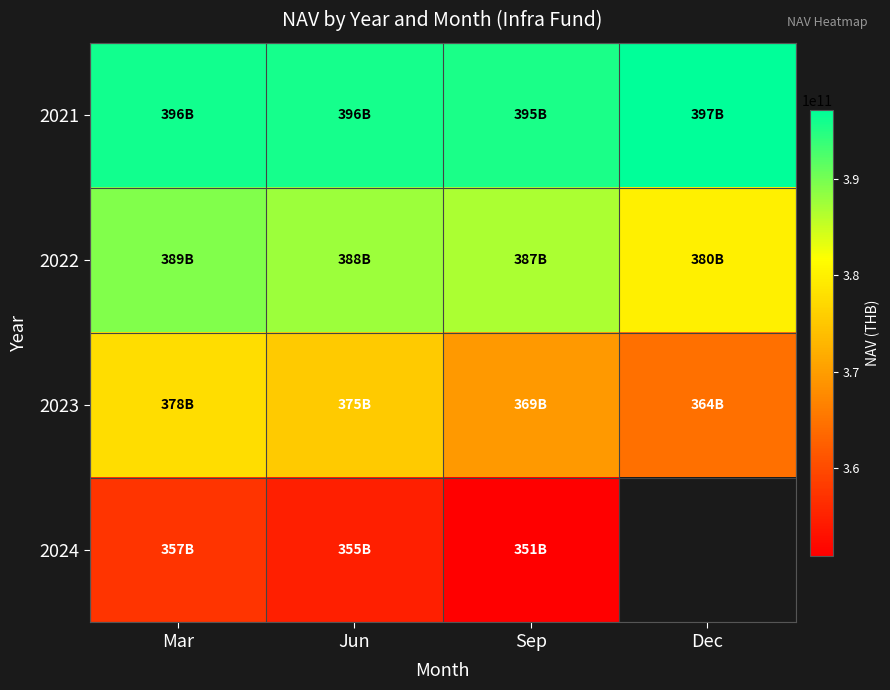

How many categories are shown in the chart?

4